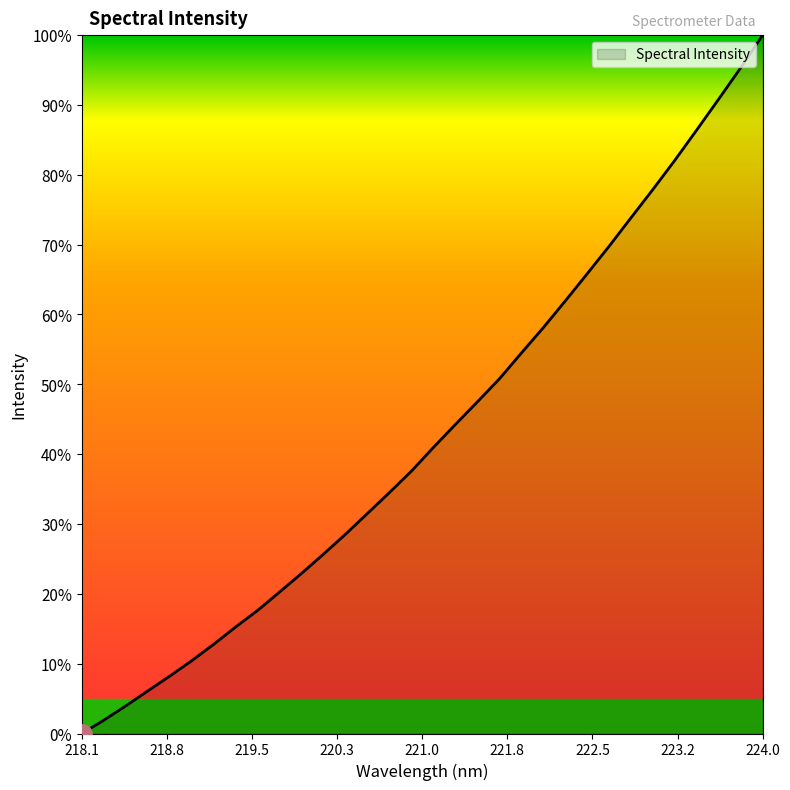

How many values are below 40?

16